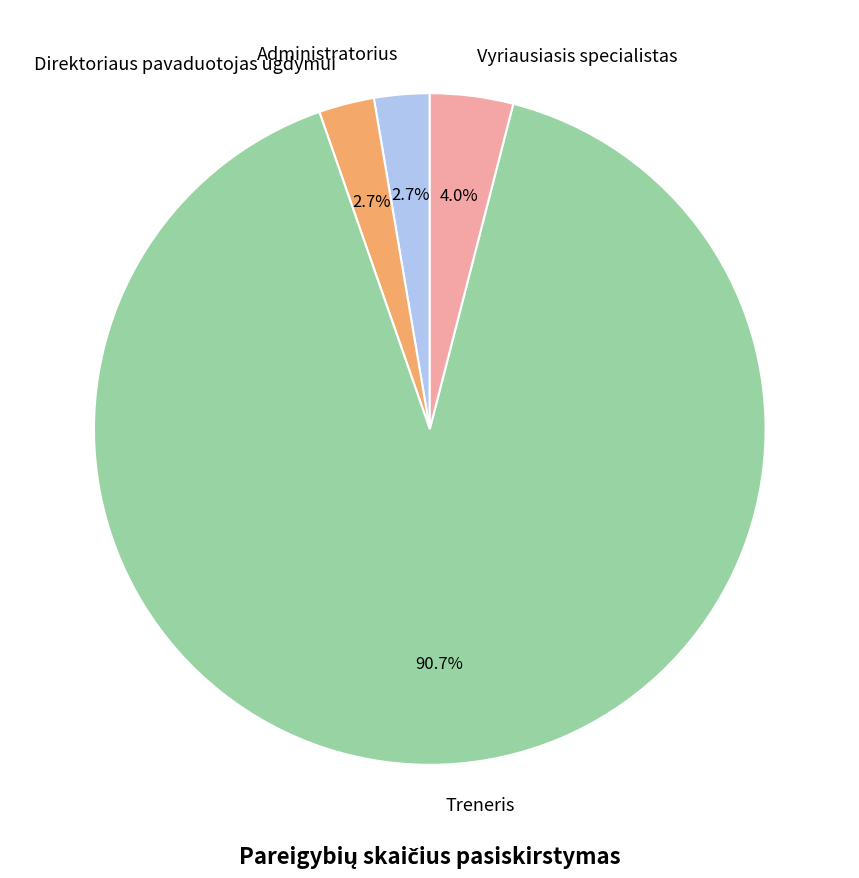

Which slice is the largest?

Treneris